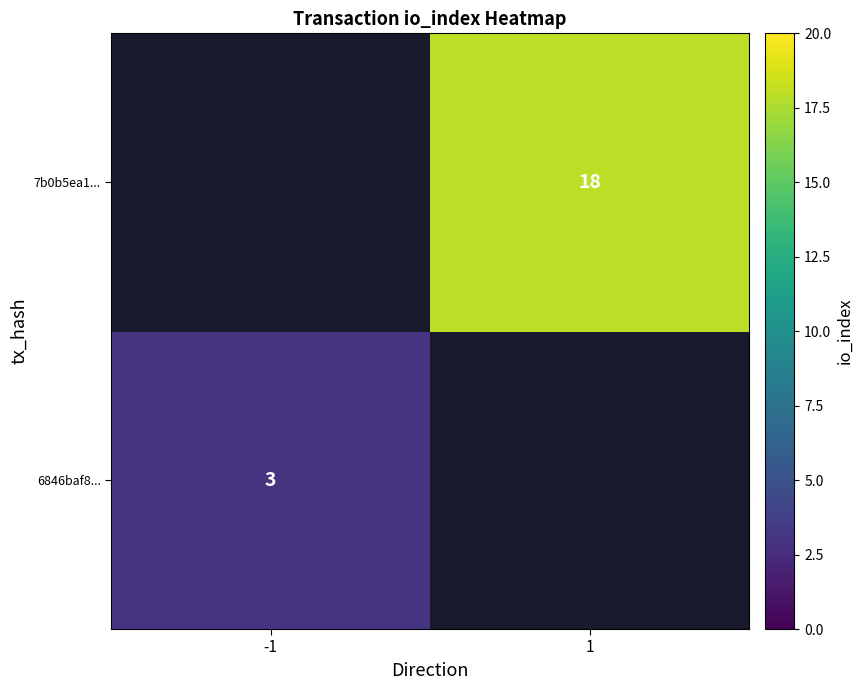

Is the value of 7b0b5ea1... at 1 greater than the value of 6846baf8... at -1?

Yes